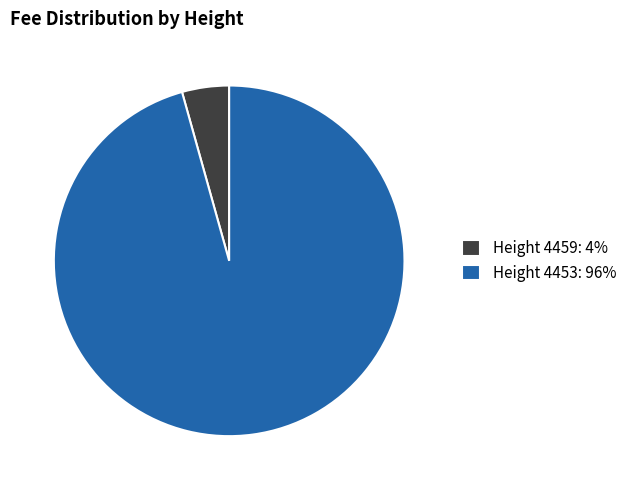

Do Height 4459: 4% and Height 4453: 96% together represent more than half of the pie?

Yes